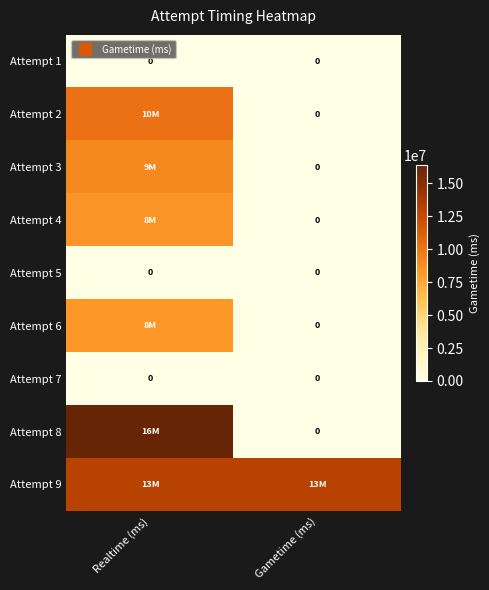

List the series in order of their peak value, highest first.

Attempt 8, Attempt 9, Attempt 2, Attempt 3, Attempt 4, Attempt 6, Attempt 1, Attempt 5, Attempt 7